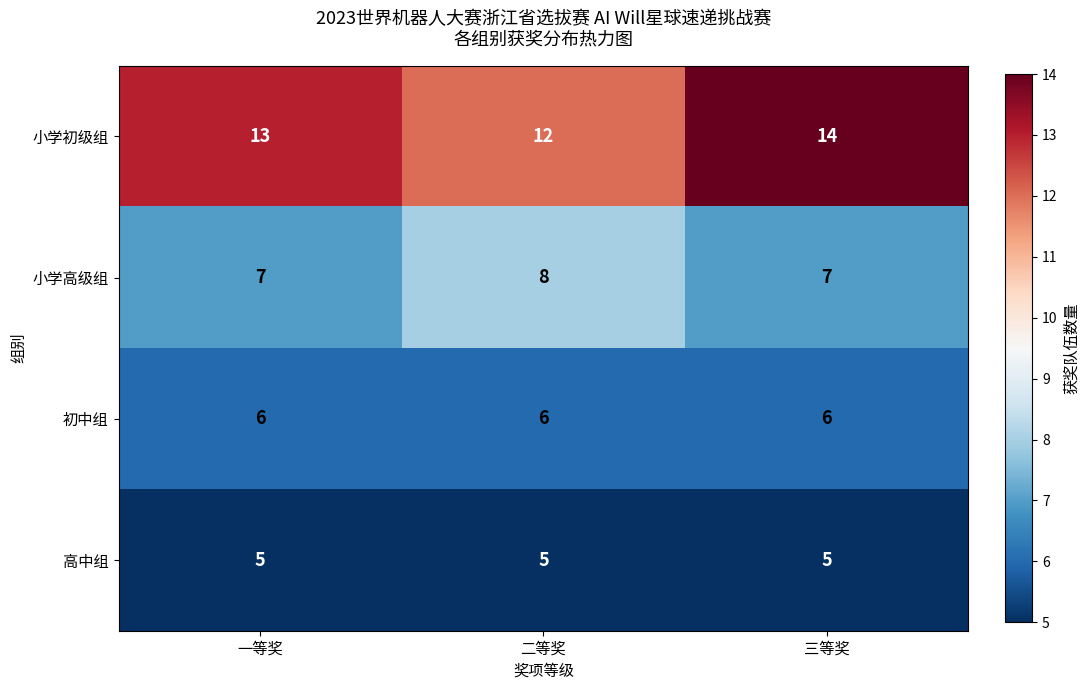

What is the difference between the highest and lowest values at 一等奖?

8